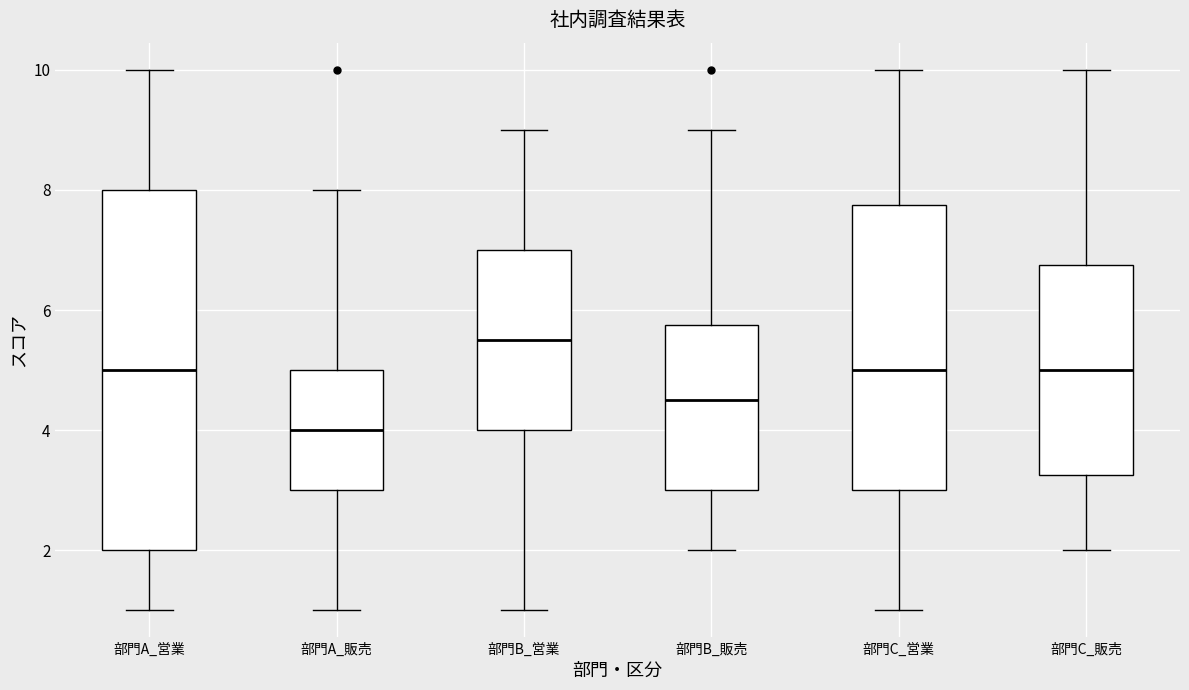

Which box is the tallest, from its lower edge to its upper edge?

部門A_営業